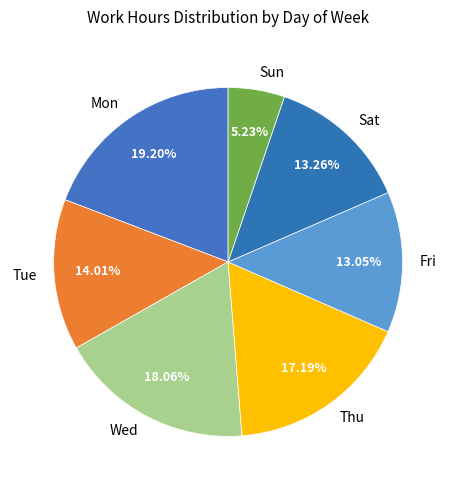

What percentage is the Tue slice, to the nearest percent?

14%